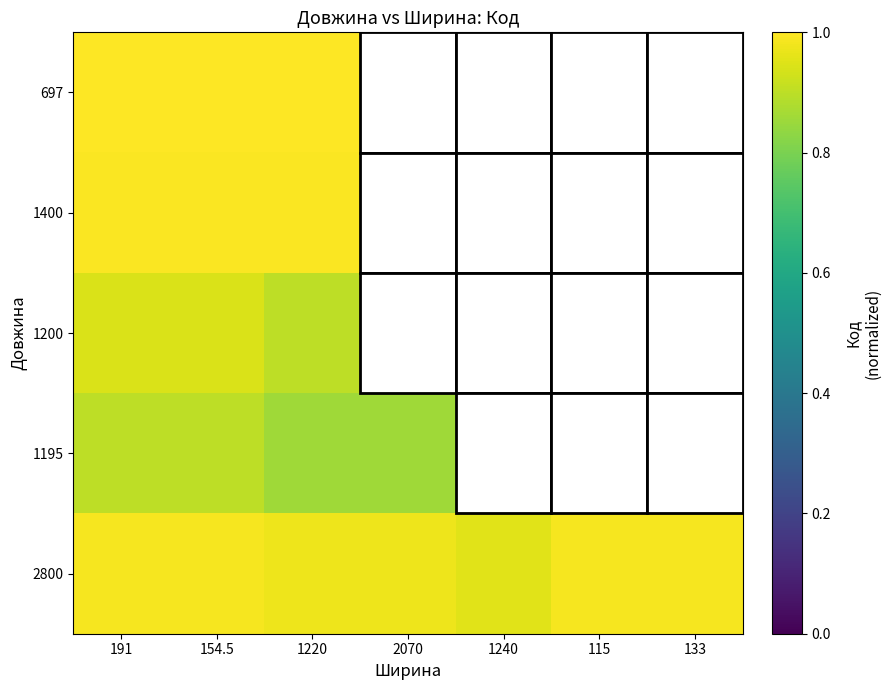

Count the number of categories in the chart.

7